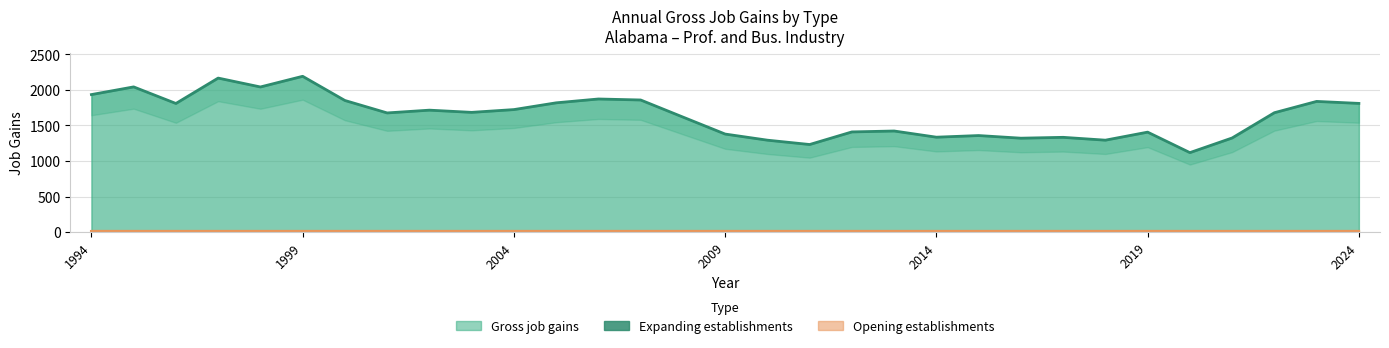

Approximately how many times larger is the value at 1999 compared to 16?

1.6